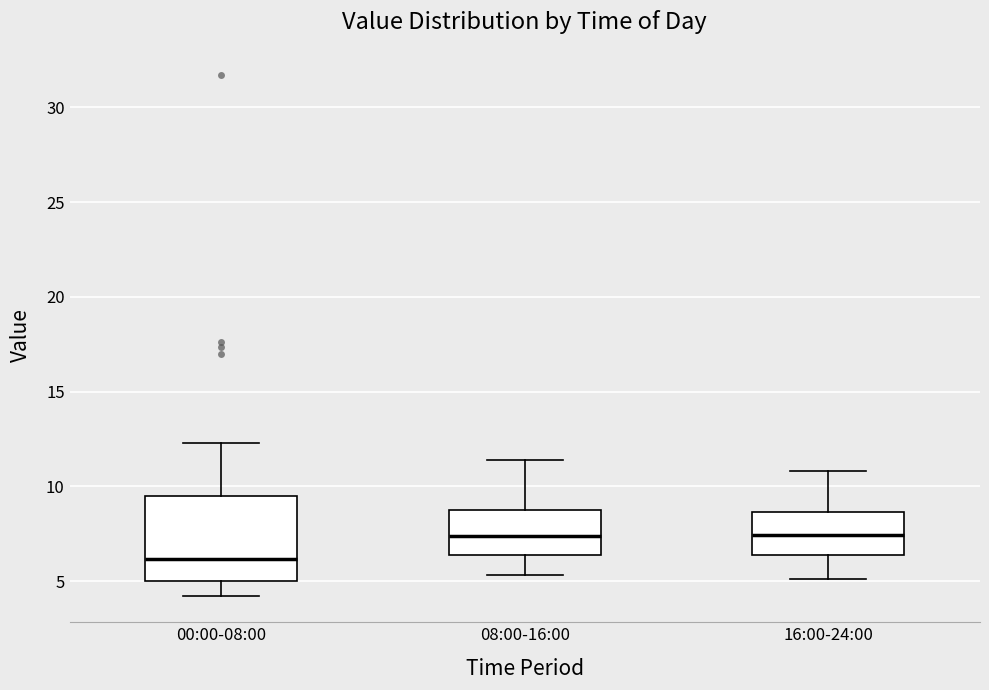

Where does the lower whisker of the box for 16:00-24:00 end on the y-axis? The values are not printed on the chart, so give them approximately, as read against the axis.

5.0